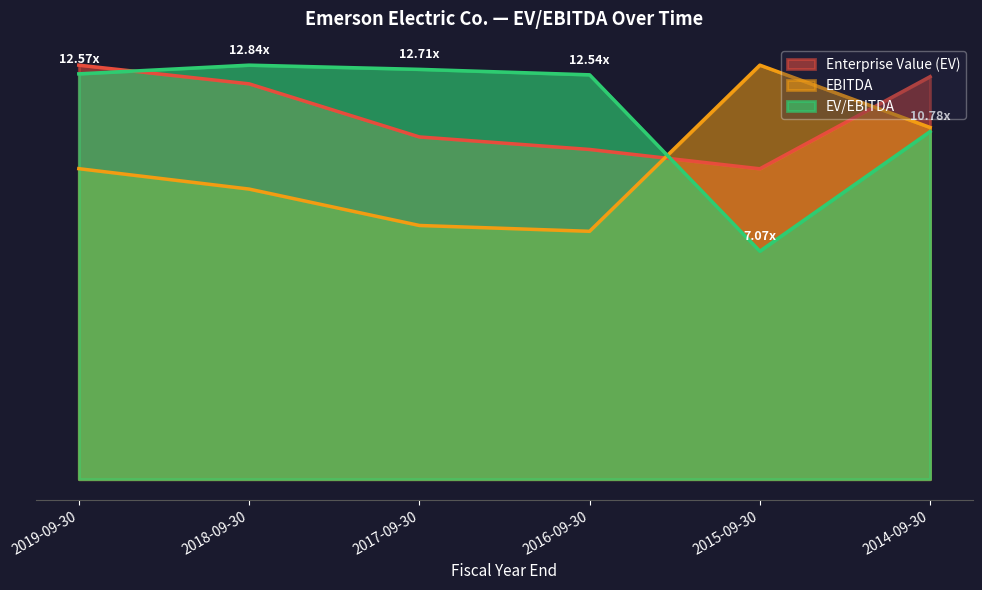

After their last crossing, which series has the higher values: EV/EBITDA or Enterprise Value (EV)?

Enterprise Value (EV)